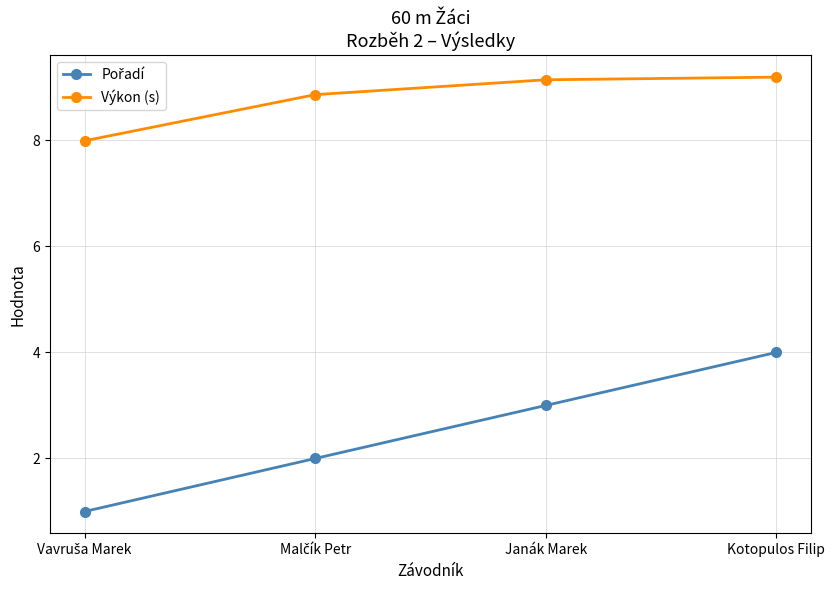

What is the difference between the maximum and minimum values in the Výkon (s) series?

1.2